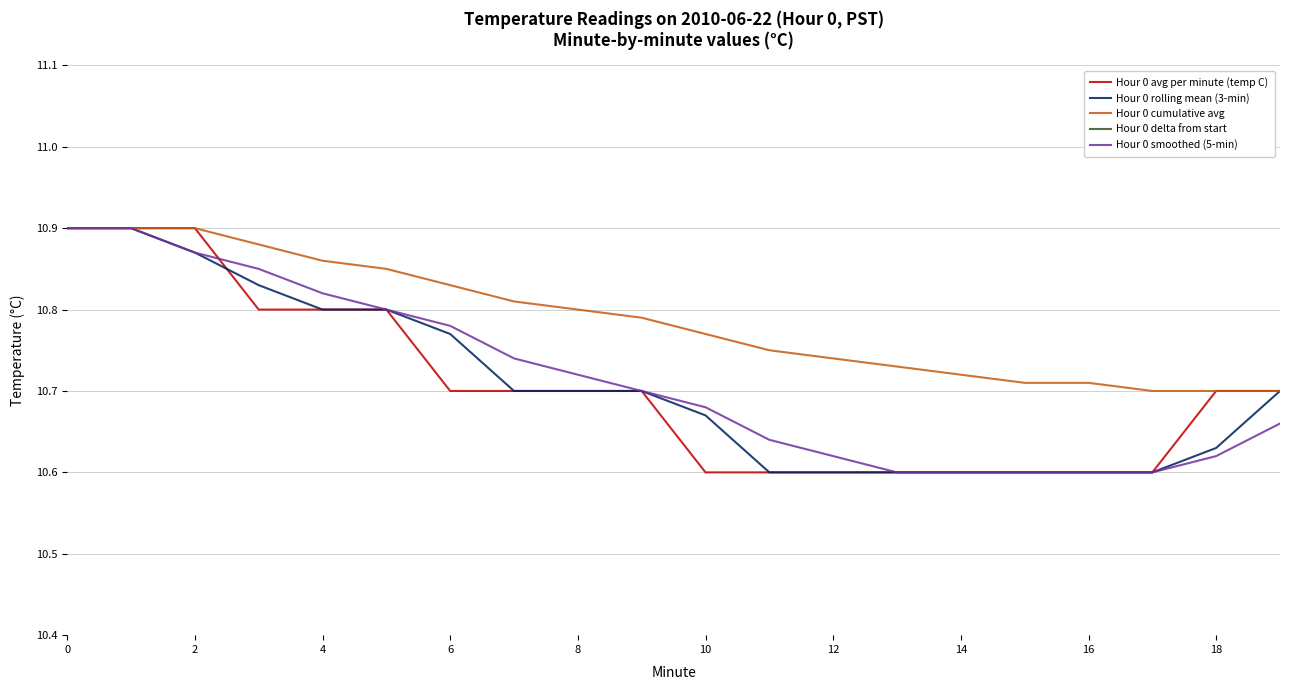

Which series has the largest total across all categories?

Hour 0 cumulative avg